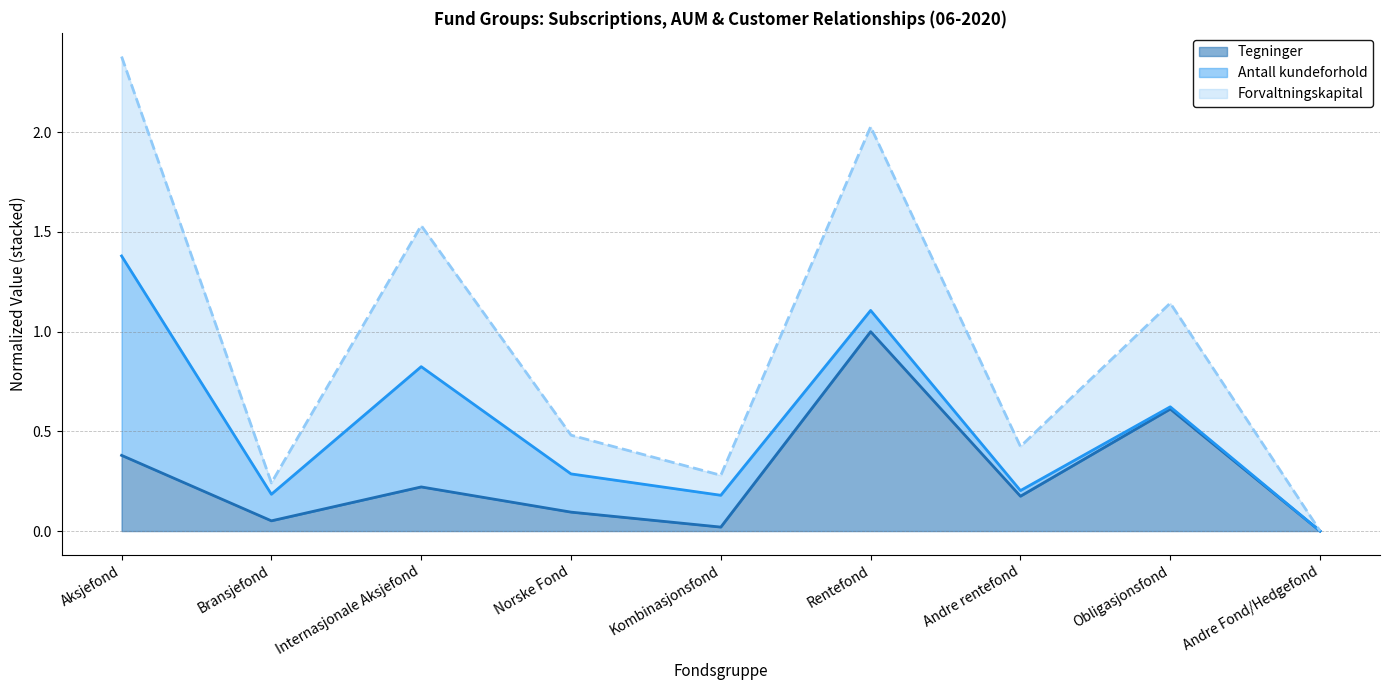

At which label does Tegninger reach its peak?

Rentefond